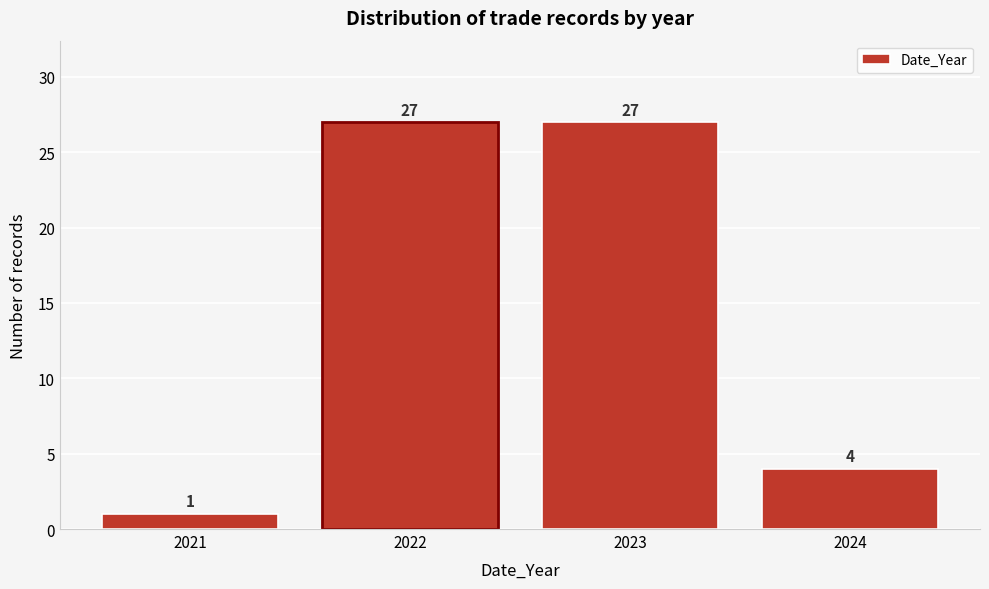

Reading left to right, what are all the values shown in this chart?

2021=1	2022=27	2023=27	2024=4